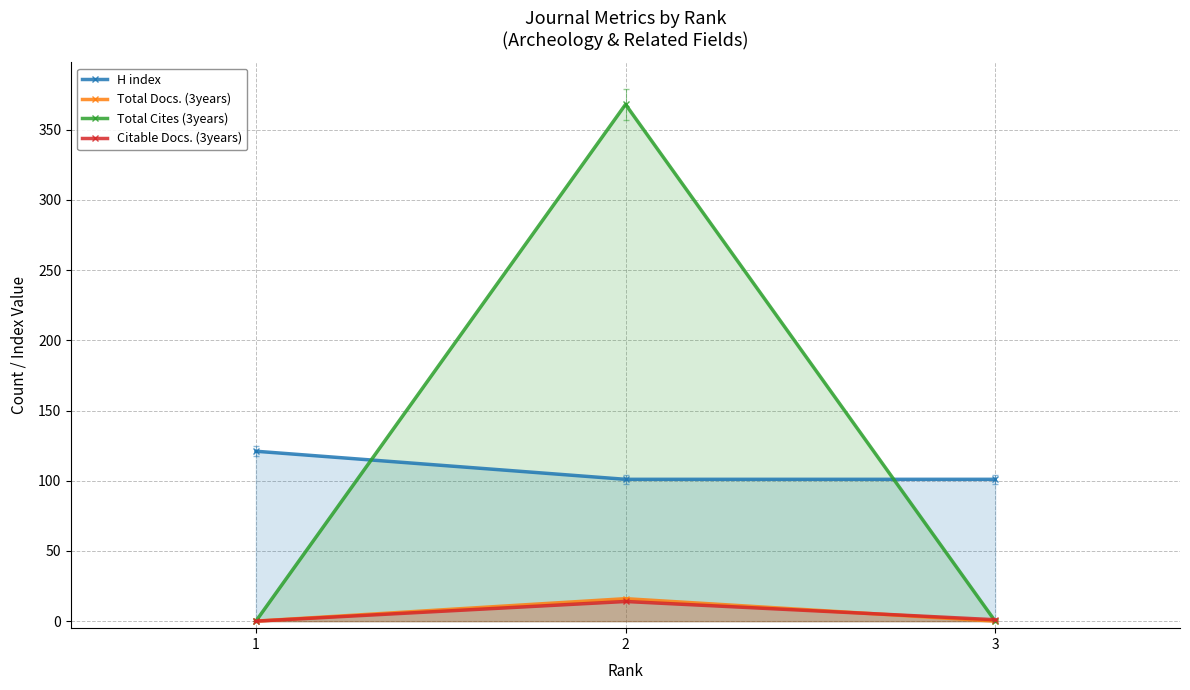

Is the value of H index at 2 greater than the value of Citable Docs. (3years) at 2?

Yes